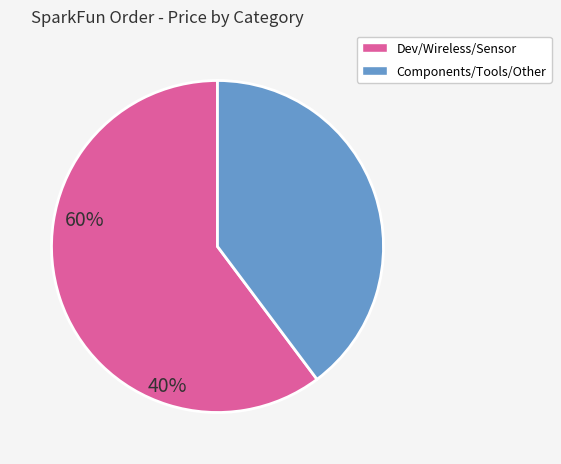

Rank the categories by value from highest to lowest.

Dev/Wireless/Sensor, Components/Tools/Other